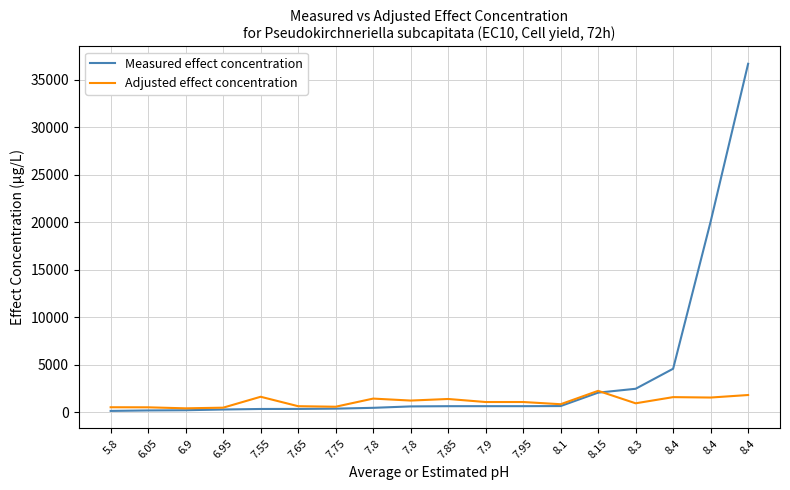

The value of Adjusted effect concentration at 8.15 is 1072.2. True or false?

False